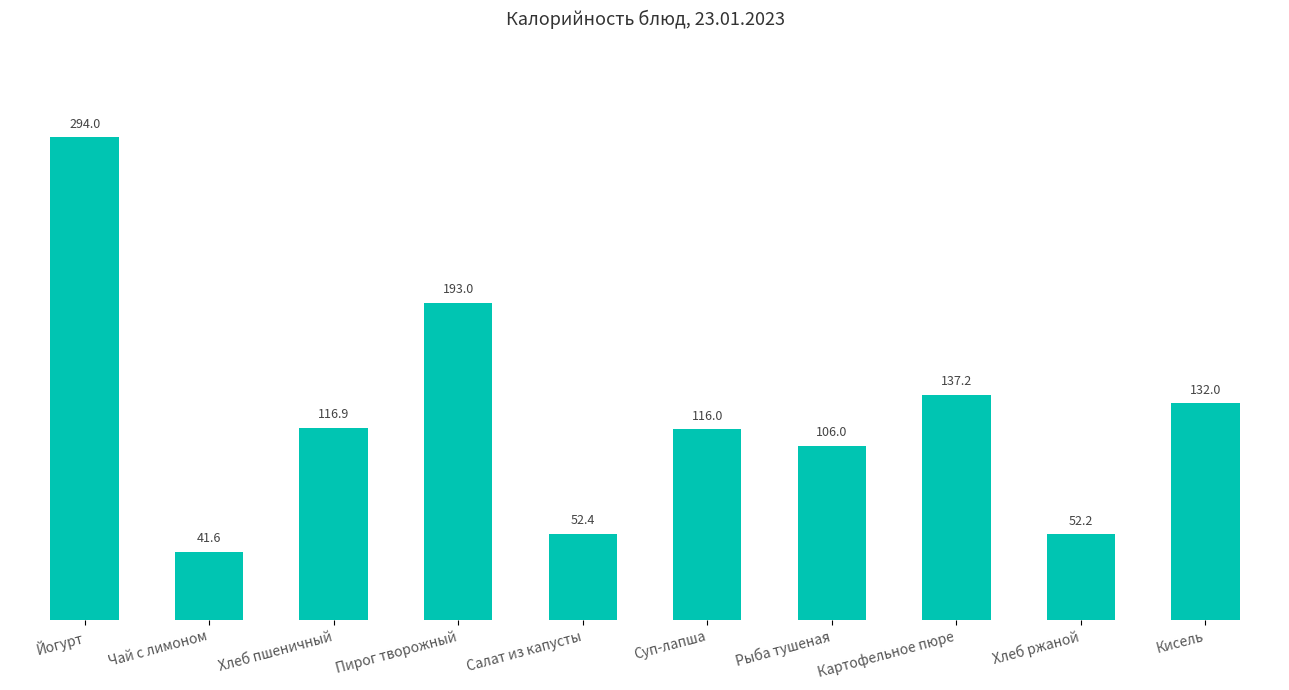

Is it true that the value at Йогурт is 294.0?

True